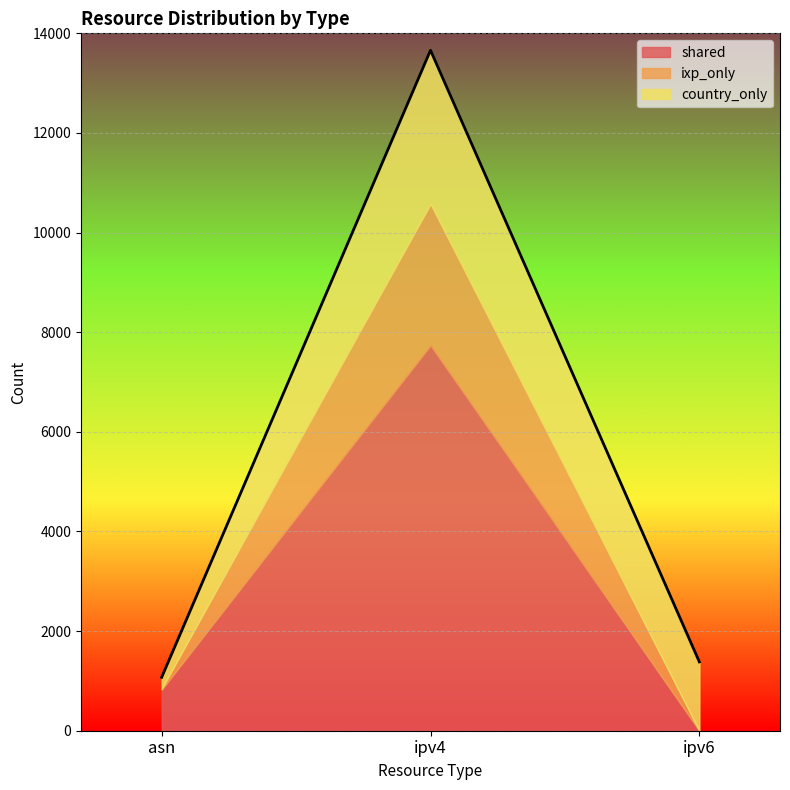

How many lines are shown in the chart?

3